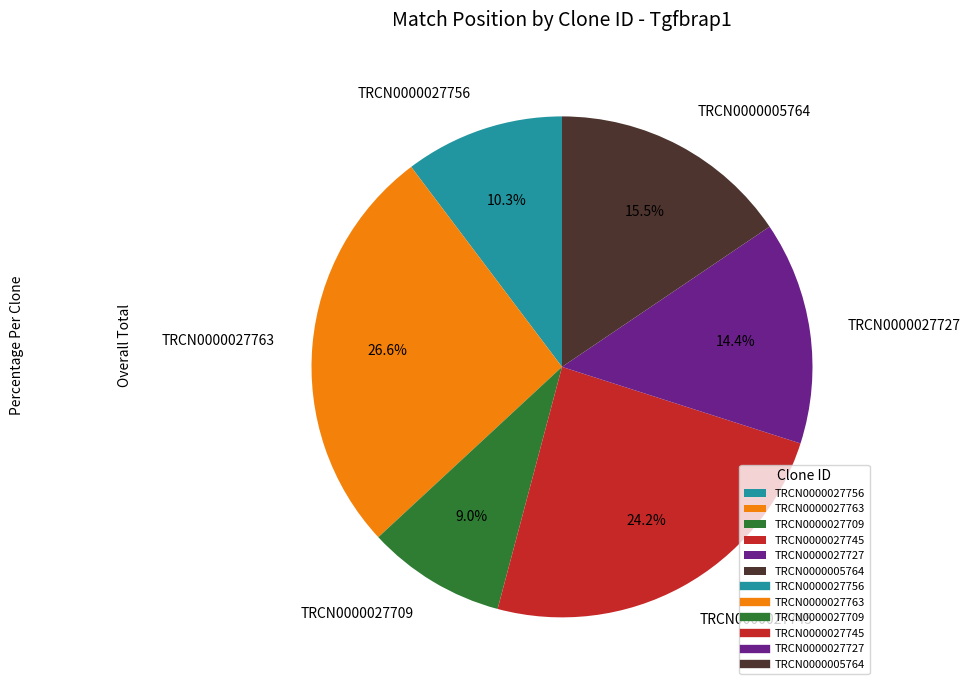

The TRCN0000027763 slice represents 27% of the pie. True or false?

True